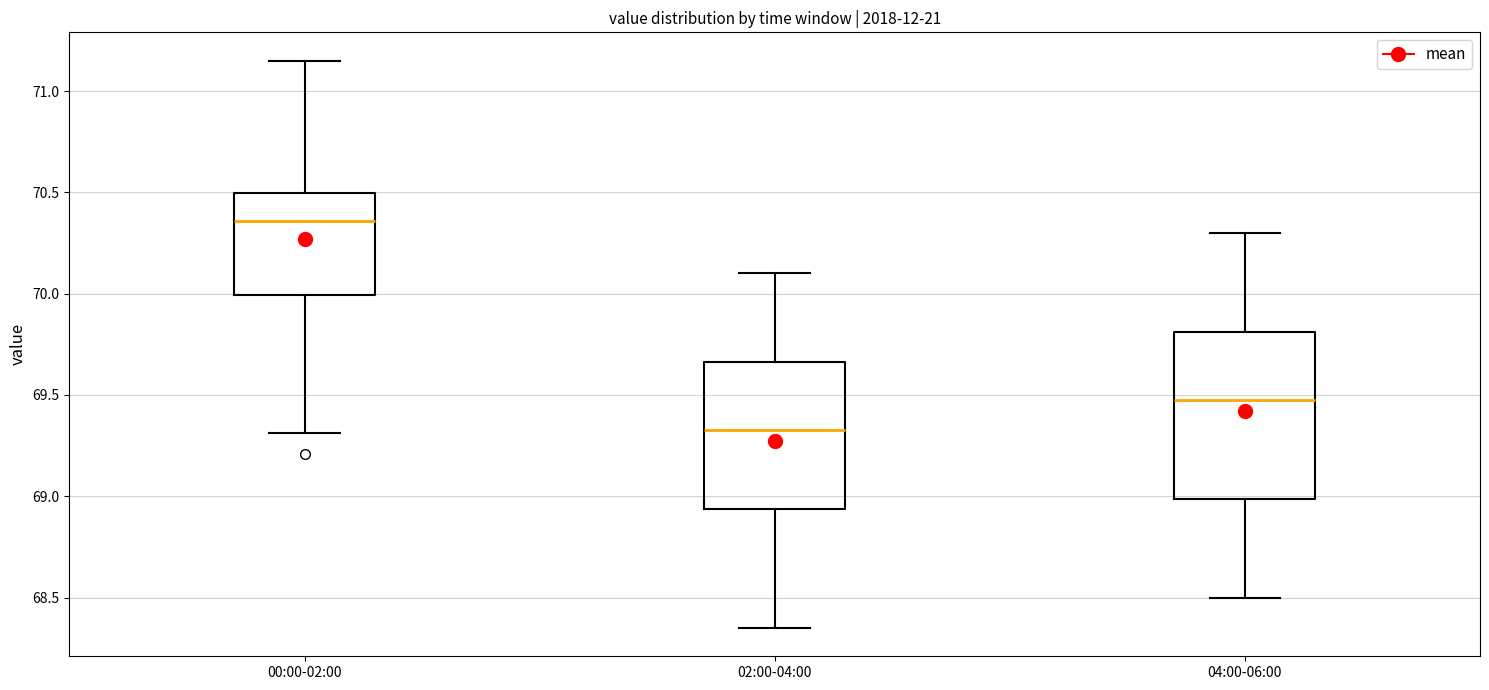

Which box has the highest median line?

00:00-02:00